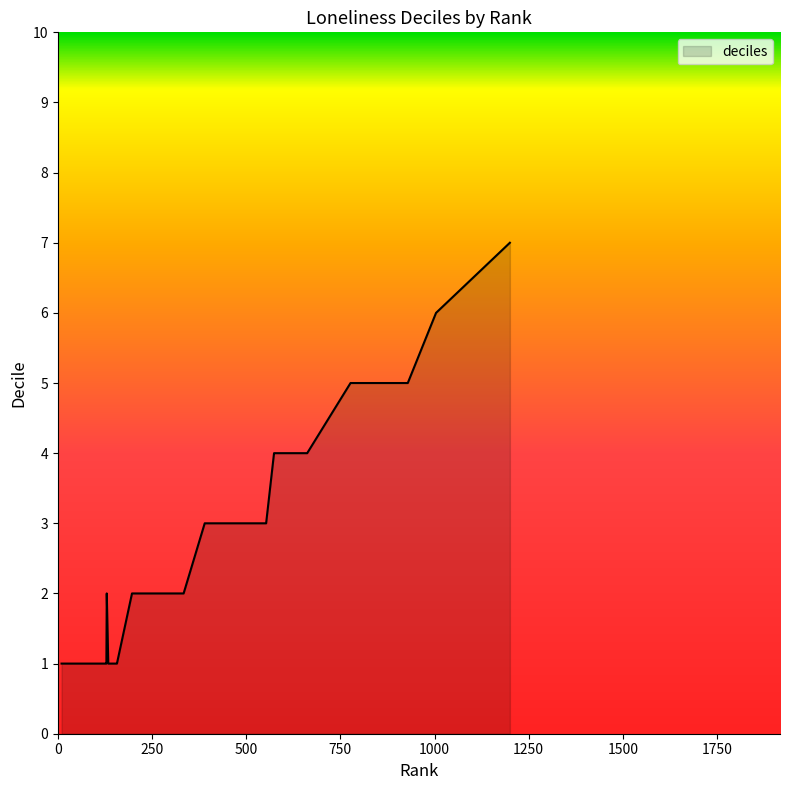

How many values are between 1 and 3?

31